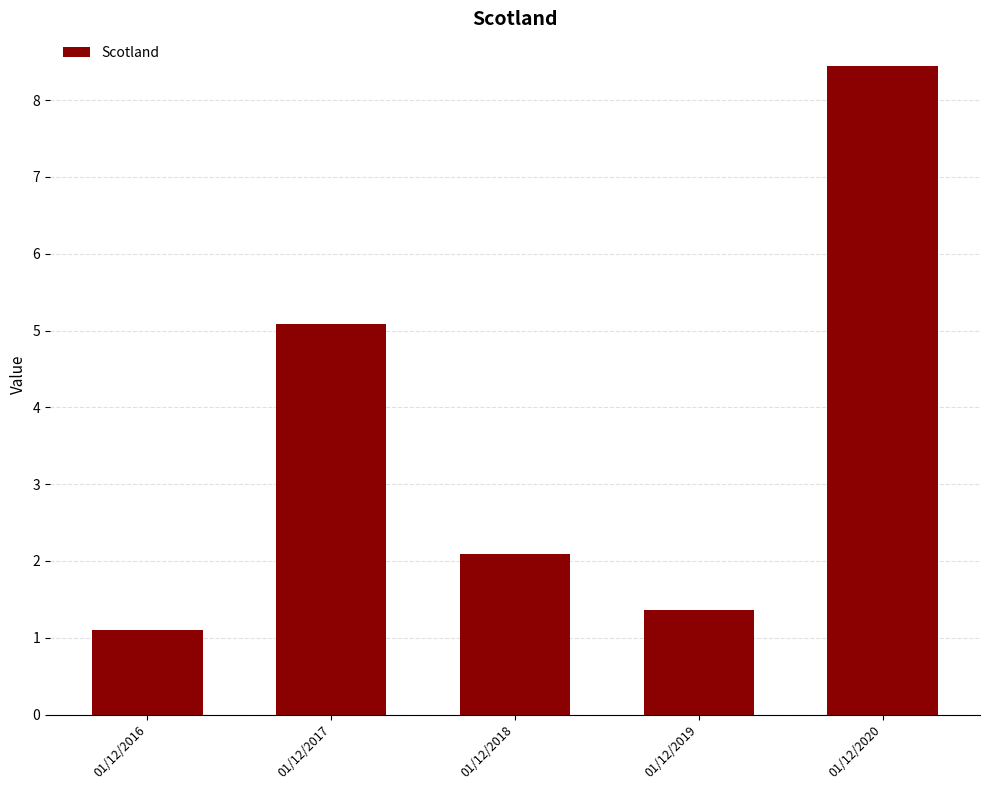

Rank the categories by value from lowest to highest.

01/12/2016, 01/12/2019, 01/12/2018, 01/12/2017, 01/12/2020